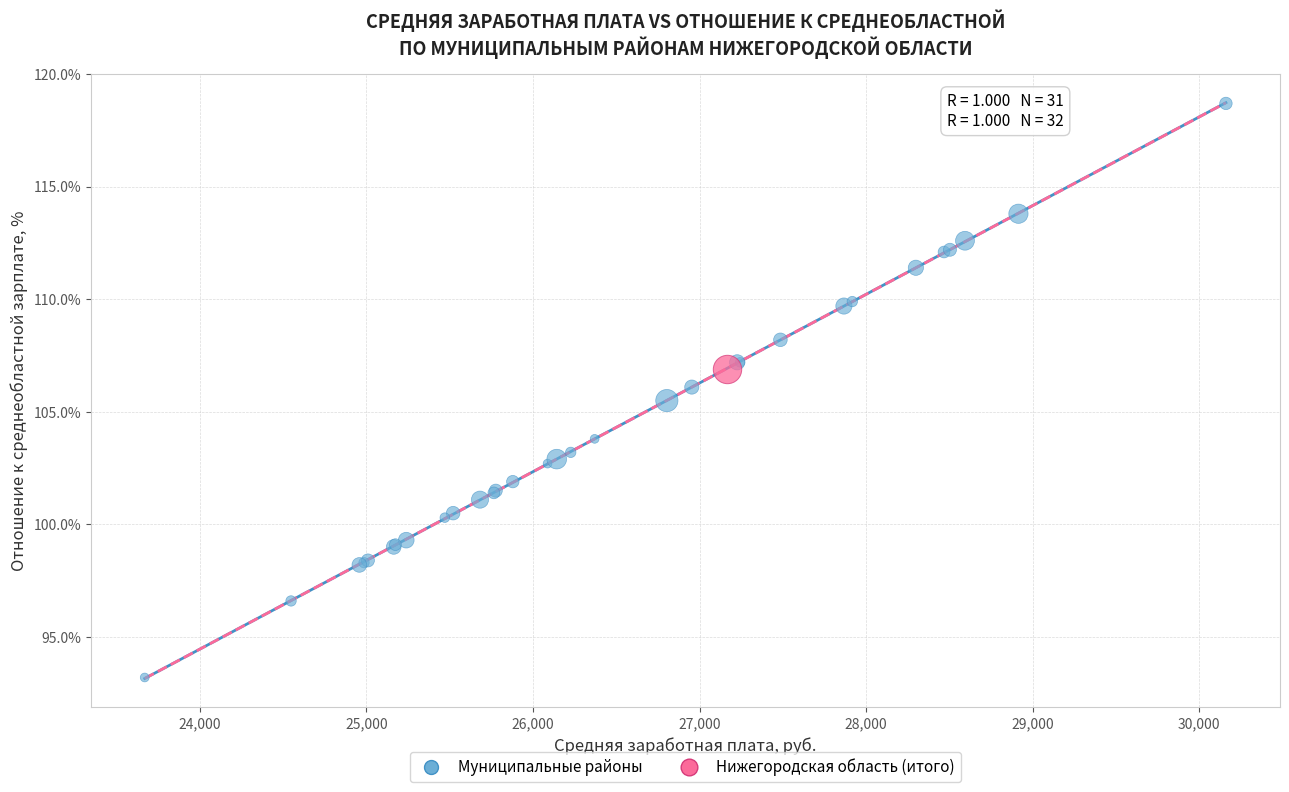

What are all the series names shown in the legend?

Муниципальные районы, Нижегородская область (итого)